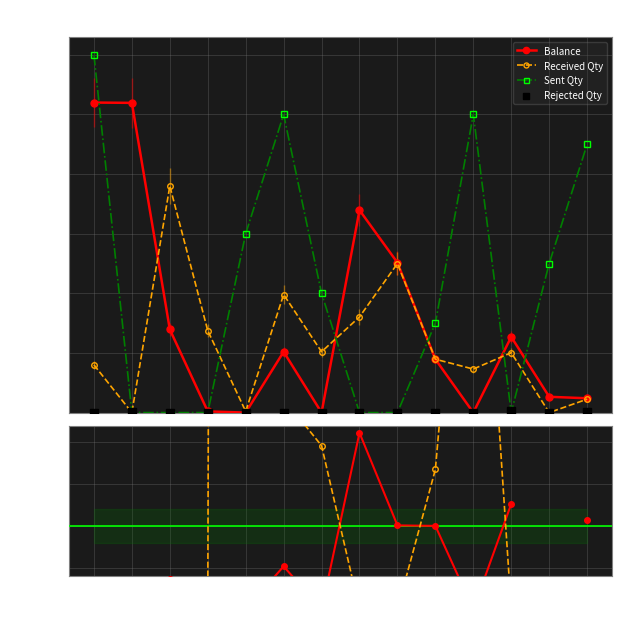

At how many categories does at least one series exceed 516?

8